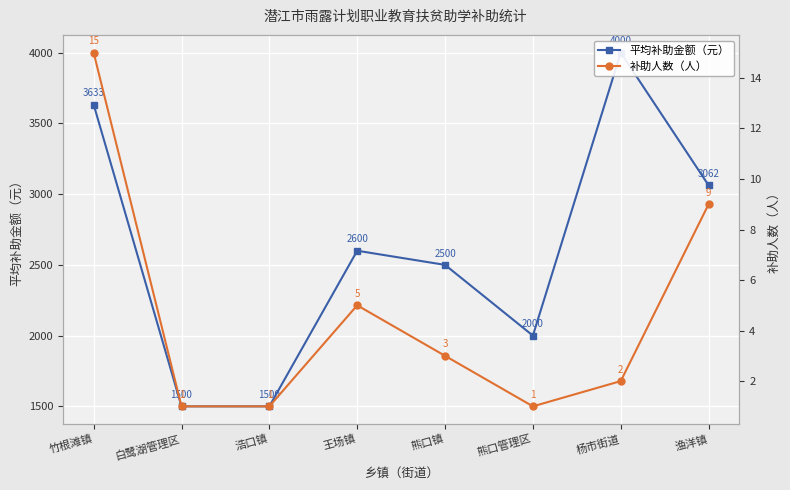

Rank the series by their maximum value, from lowest to highest.

补助人数（人）, 平均补助金额（元）